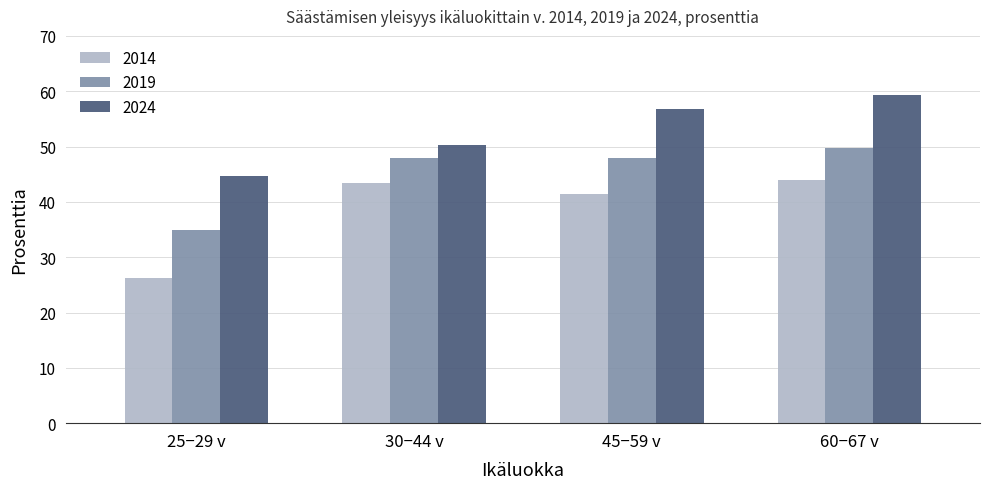

List the series in order of their peak value, lowest first.

2014, 2019, 2024